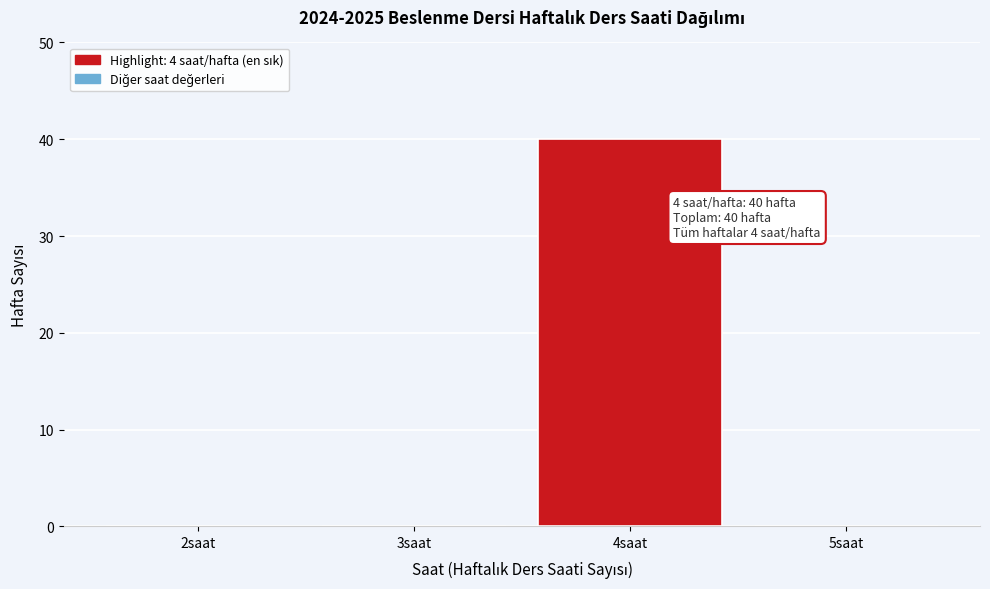

Reading right to left, list all the values displayed in this chart.

5saat=0	4saat=40	3saat=0	2saat=0